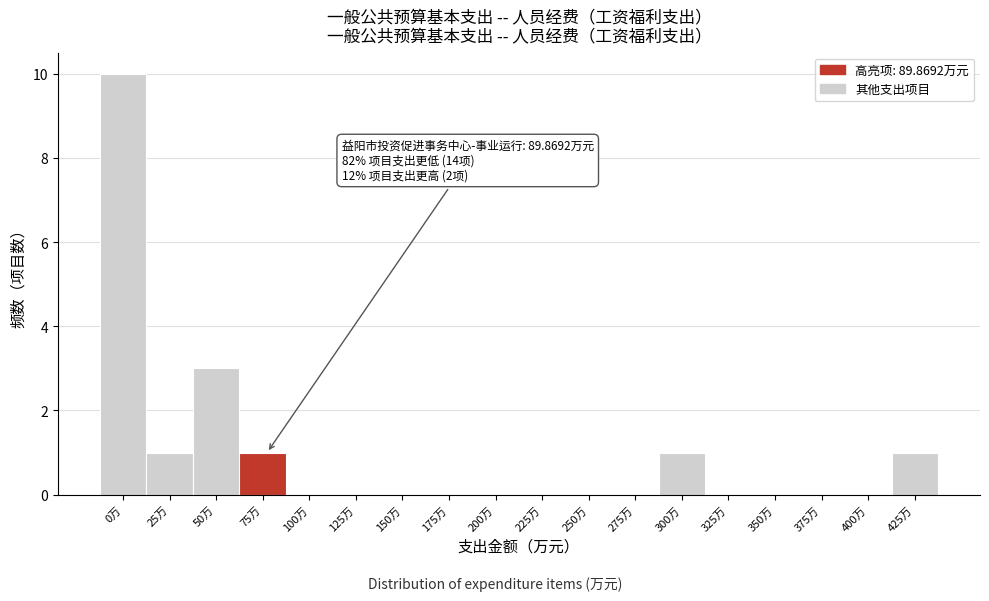

Reading left to right, extract all data points from this chart.

0万=10	25万=1	50万=3	75万=1	100万=0	125万=0	150万=0	175万=0	200万=0	225万=0	250万=0	275万=0	300万=1	325万=0	350万=0	375万=0	400万=0	425万=1